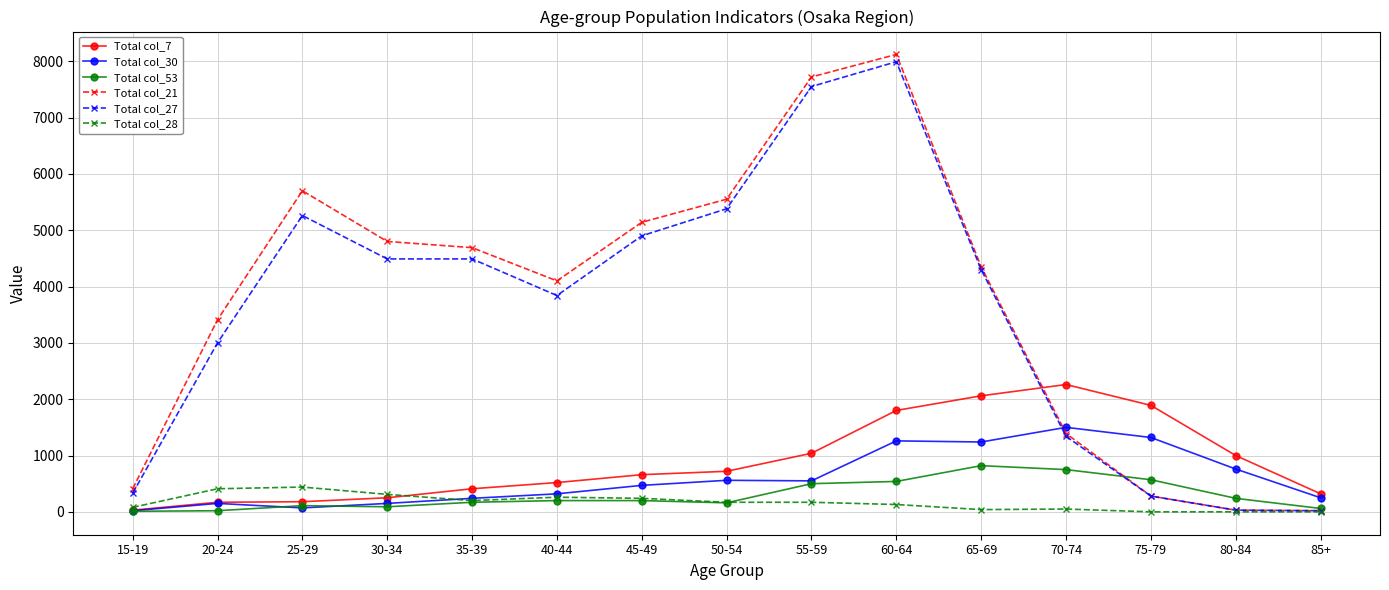

Is the value of Total col_28 at 45-49 greater than the value of Total col_21 at 35-39?

No